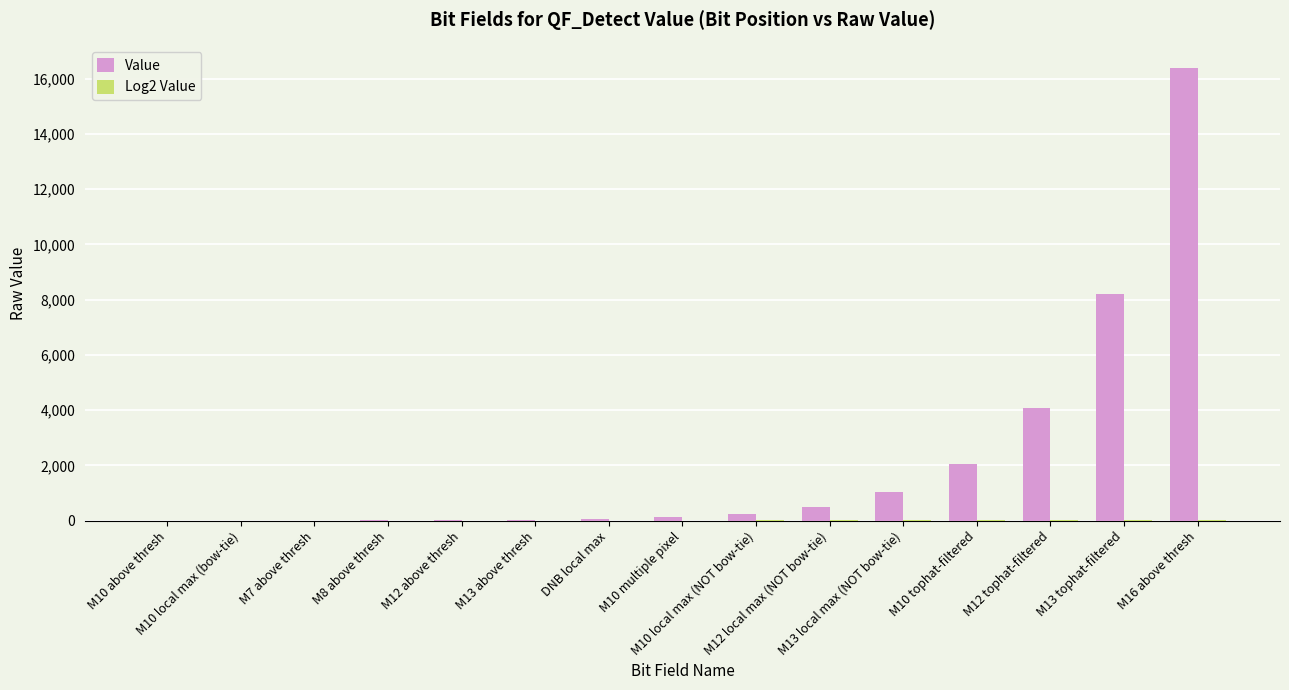

What is the sum of all Value values?

32767